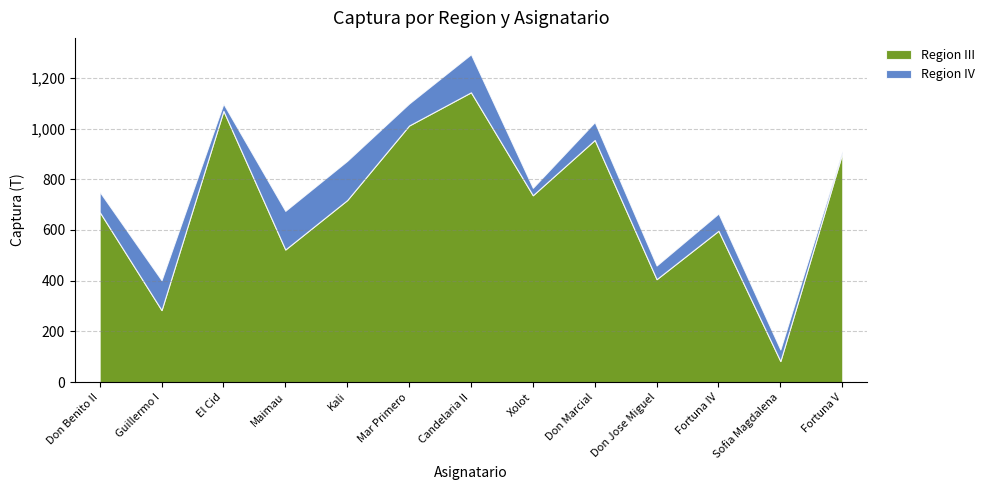

At which label does Region III reach its minimum?

Sofia Magdalena